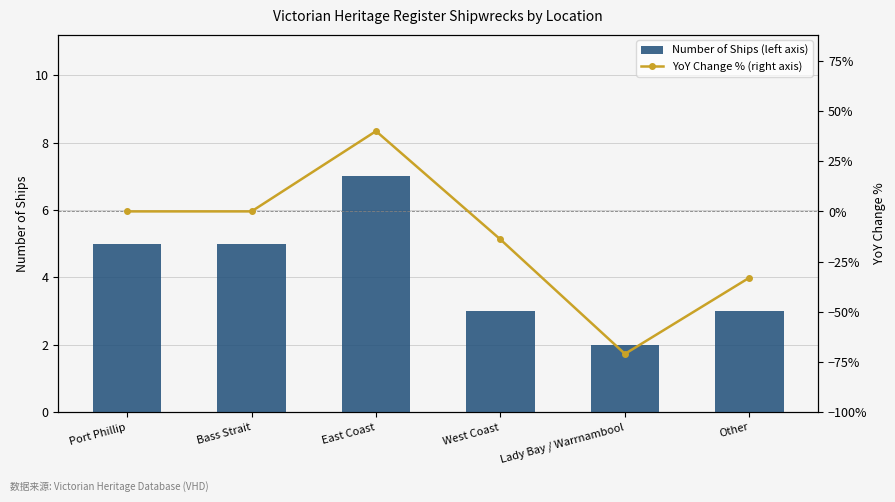

What is the value of the YoY Change % (right axis) bar at the 6th from the left?

-33